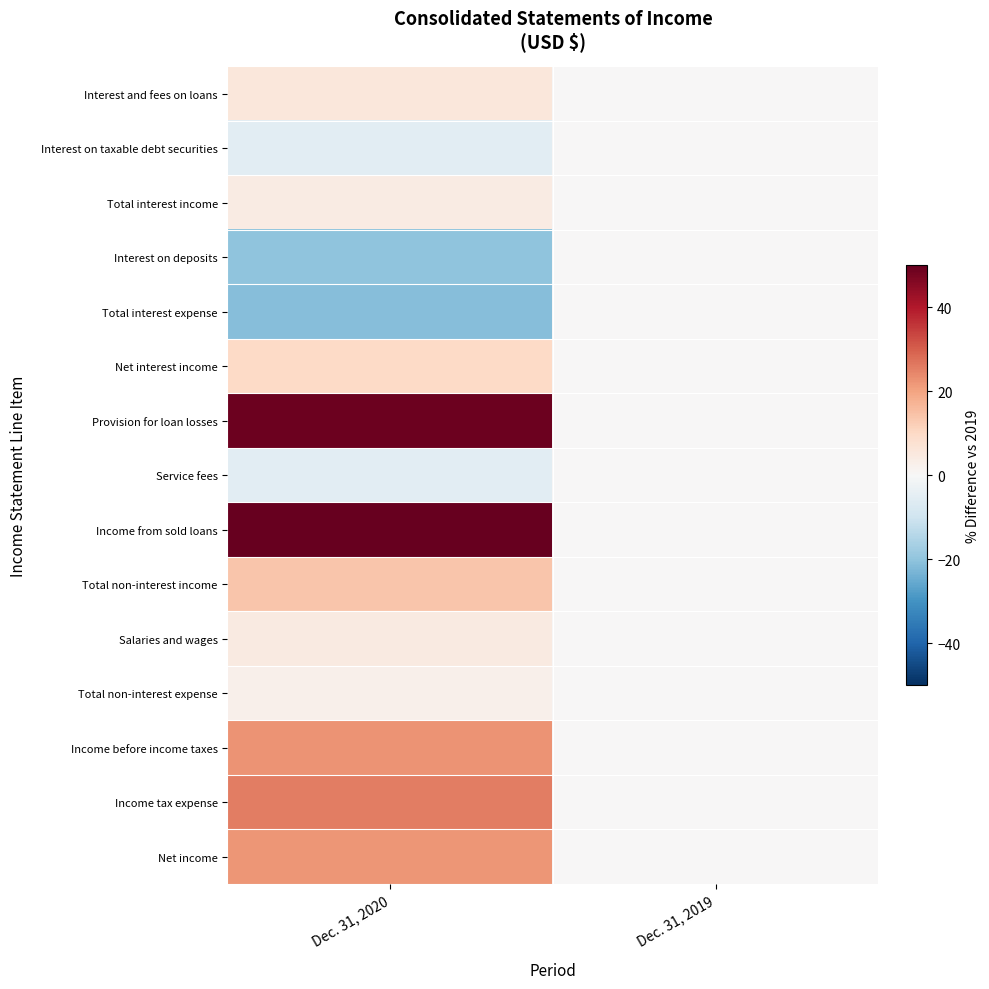

At which category is the sum across all series the highest?

Dec. 31, 2020